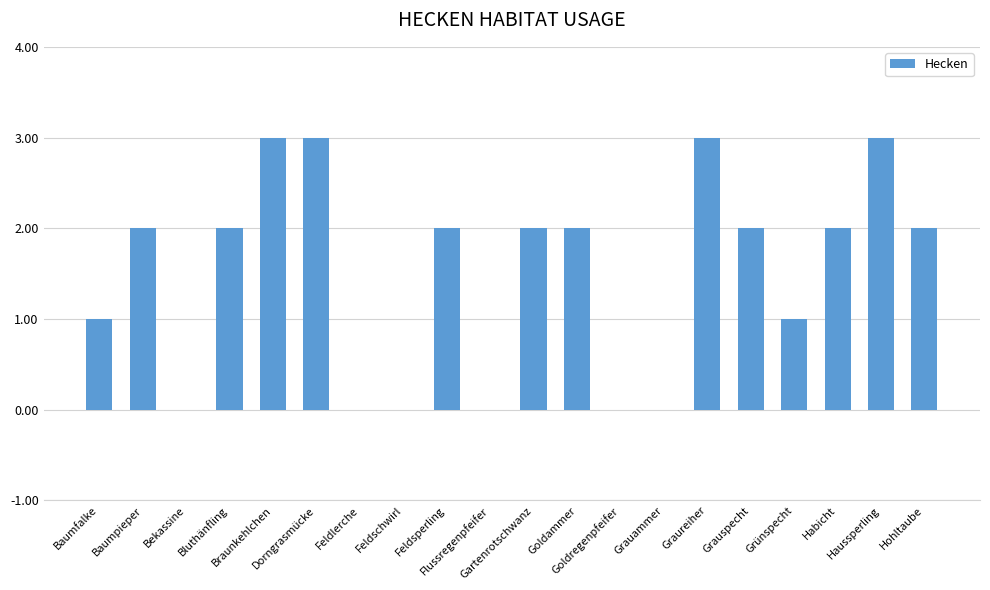

True or false: the data shows 4 at Baumpieper.

False